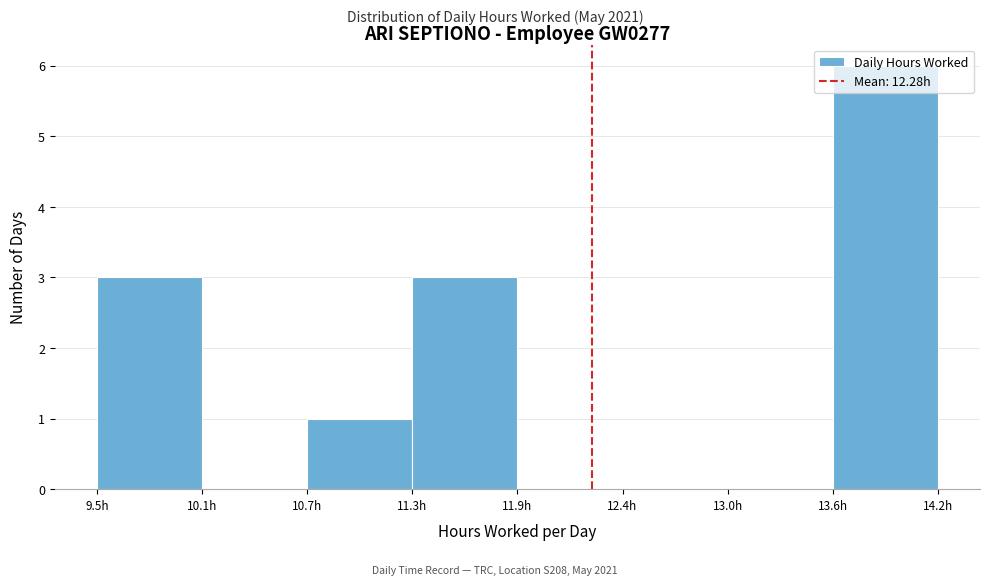

Over which range of the x-axis is the bar tallest?

13.6 to 14.2